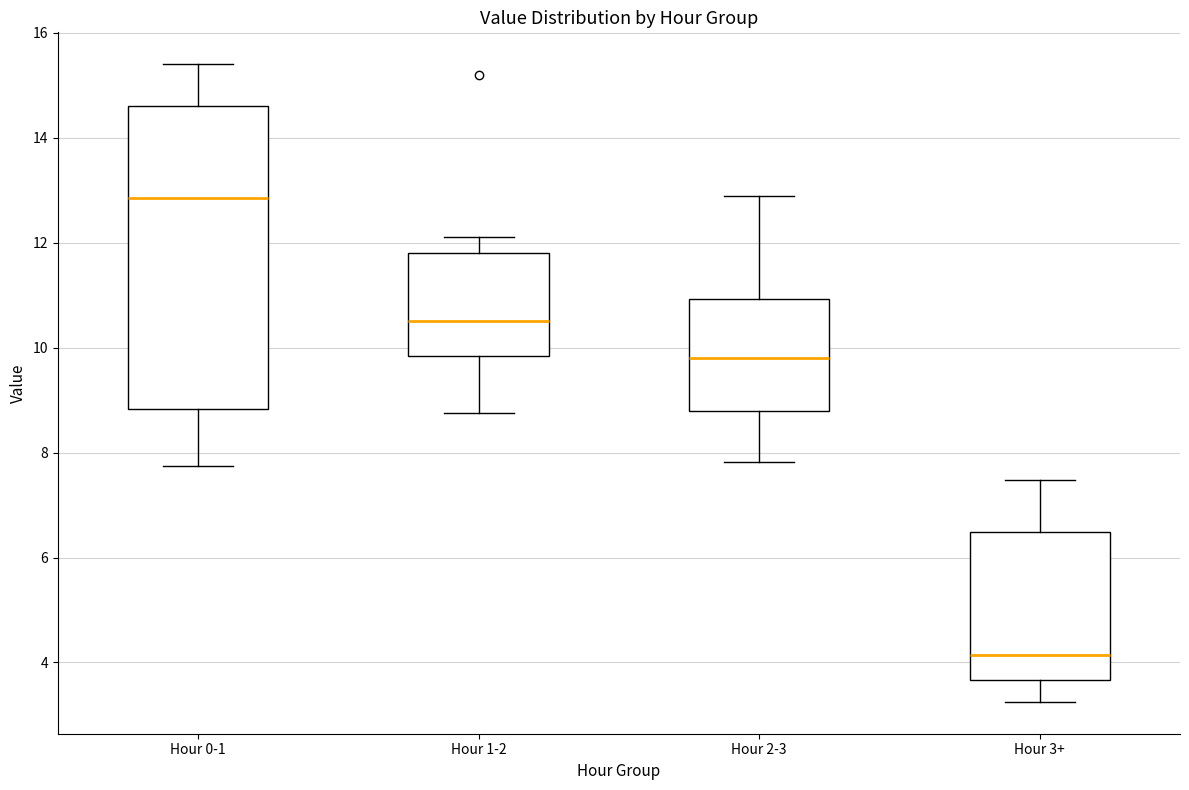

Where does the upper whisker of the box for Hour 1-2 end on the y-axis? The values are not printed on the chart, so give them approximately, as read against the axis.

12.2